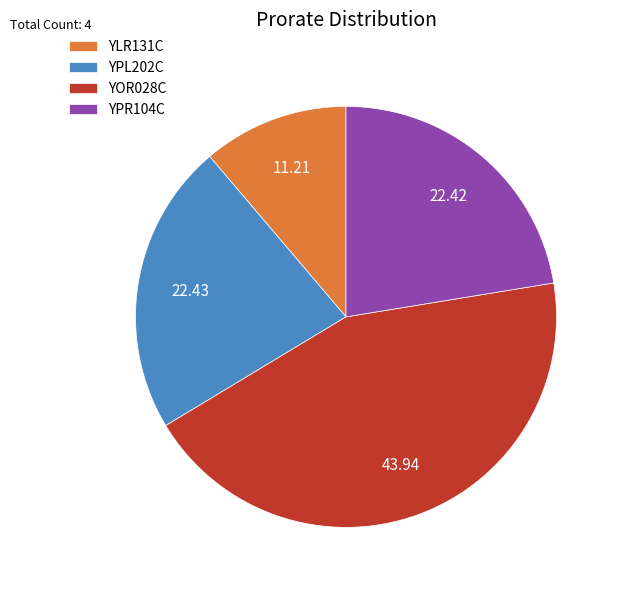

Is the sum of YOR028C and YPR104C greater than half?

Yes